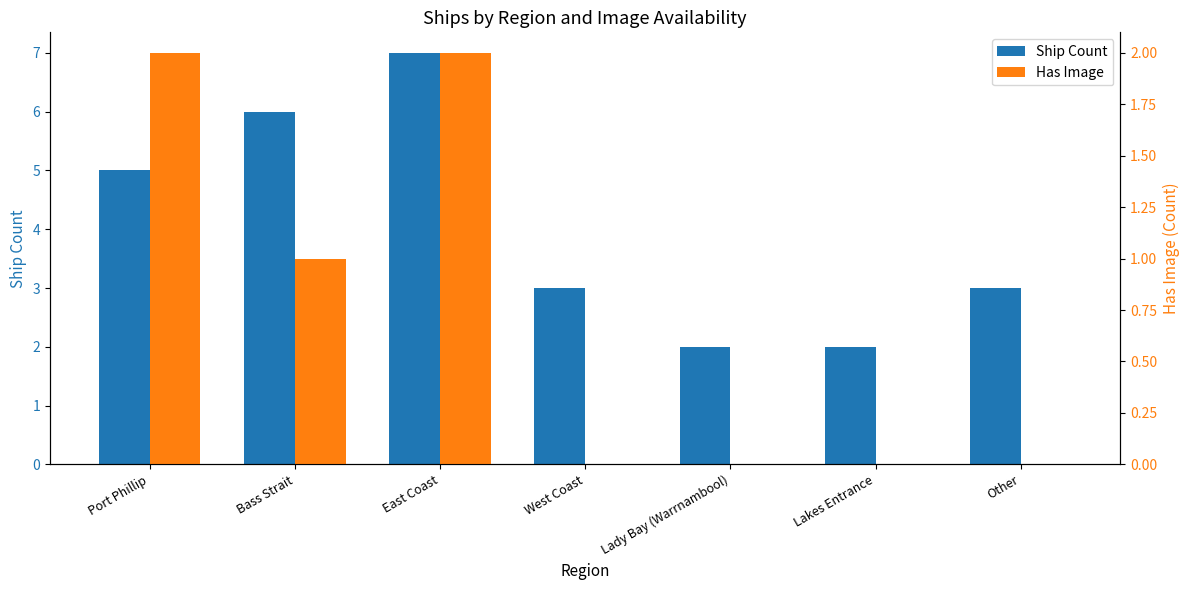

How many data points in Ship Count are above 3?

3